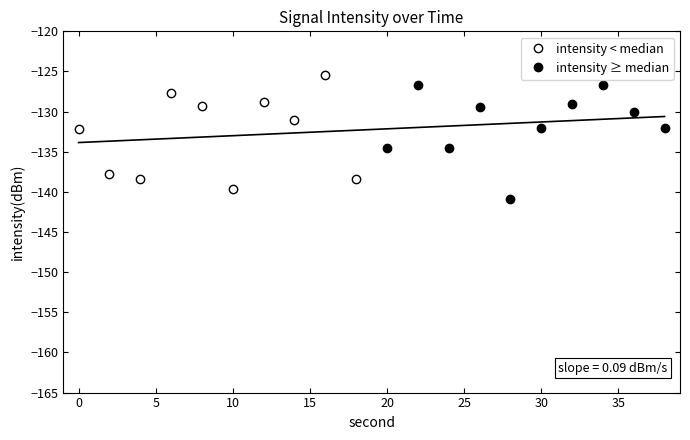

How many interior local valleys does the intensity < median series have?

3